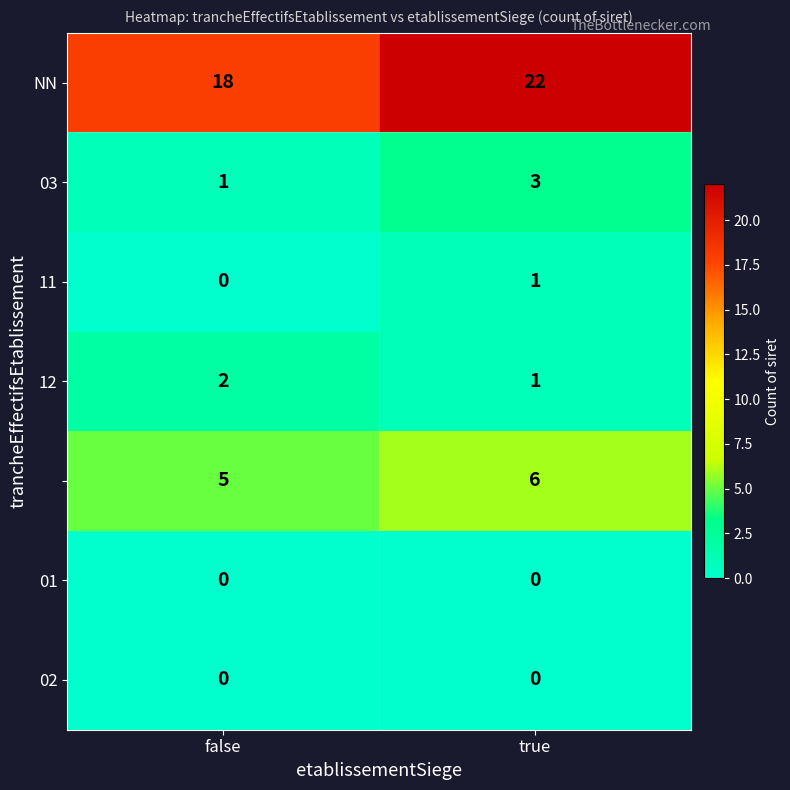

Which label corresponds to the largest value in the chart?

true